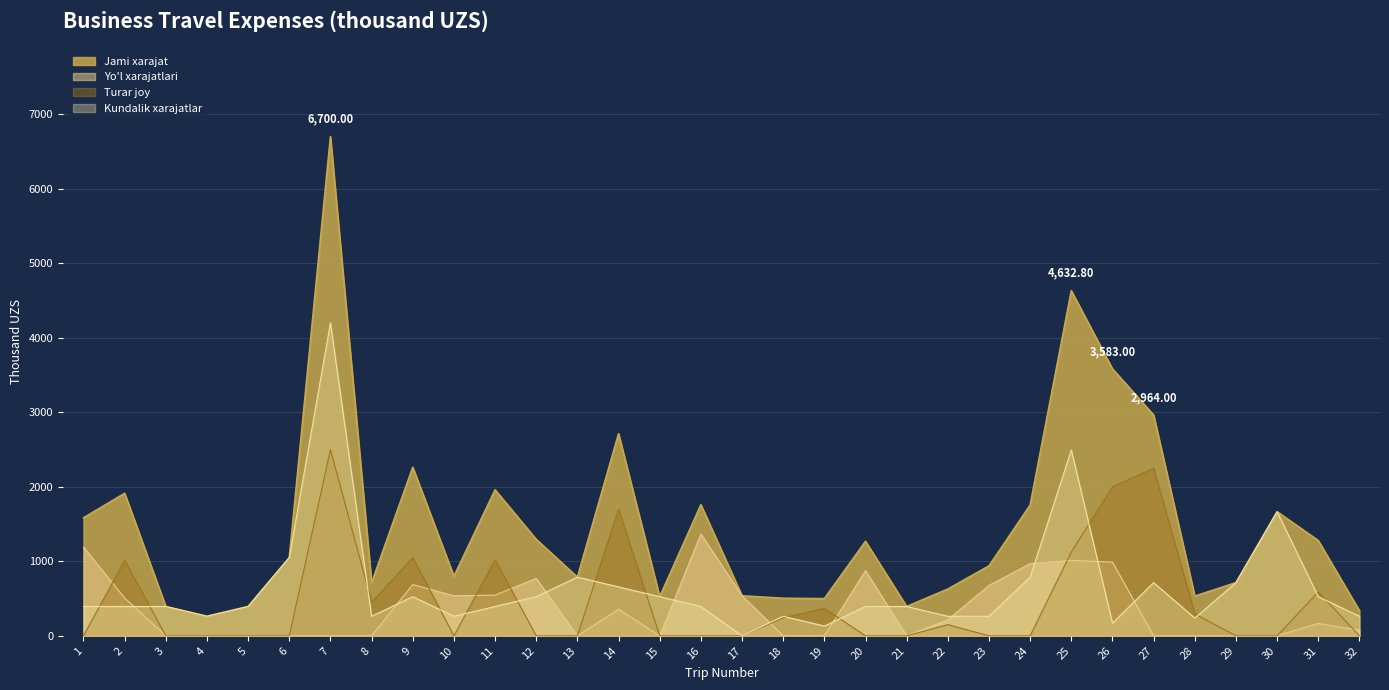

Which series ends up on top after the final intersection of Yo'l xarajatlari and Turar joy?

Yo'l xarajatlari